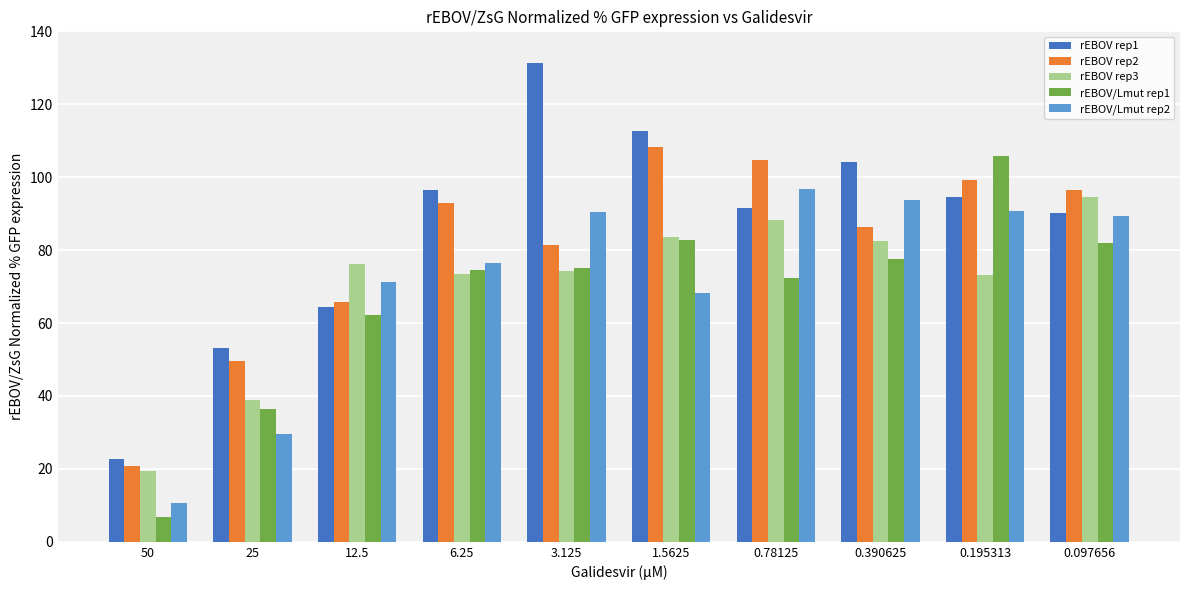

What is the sum of all rEBOV rep2 values?

805.5